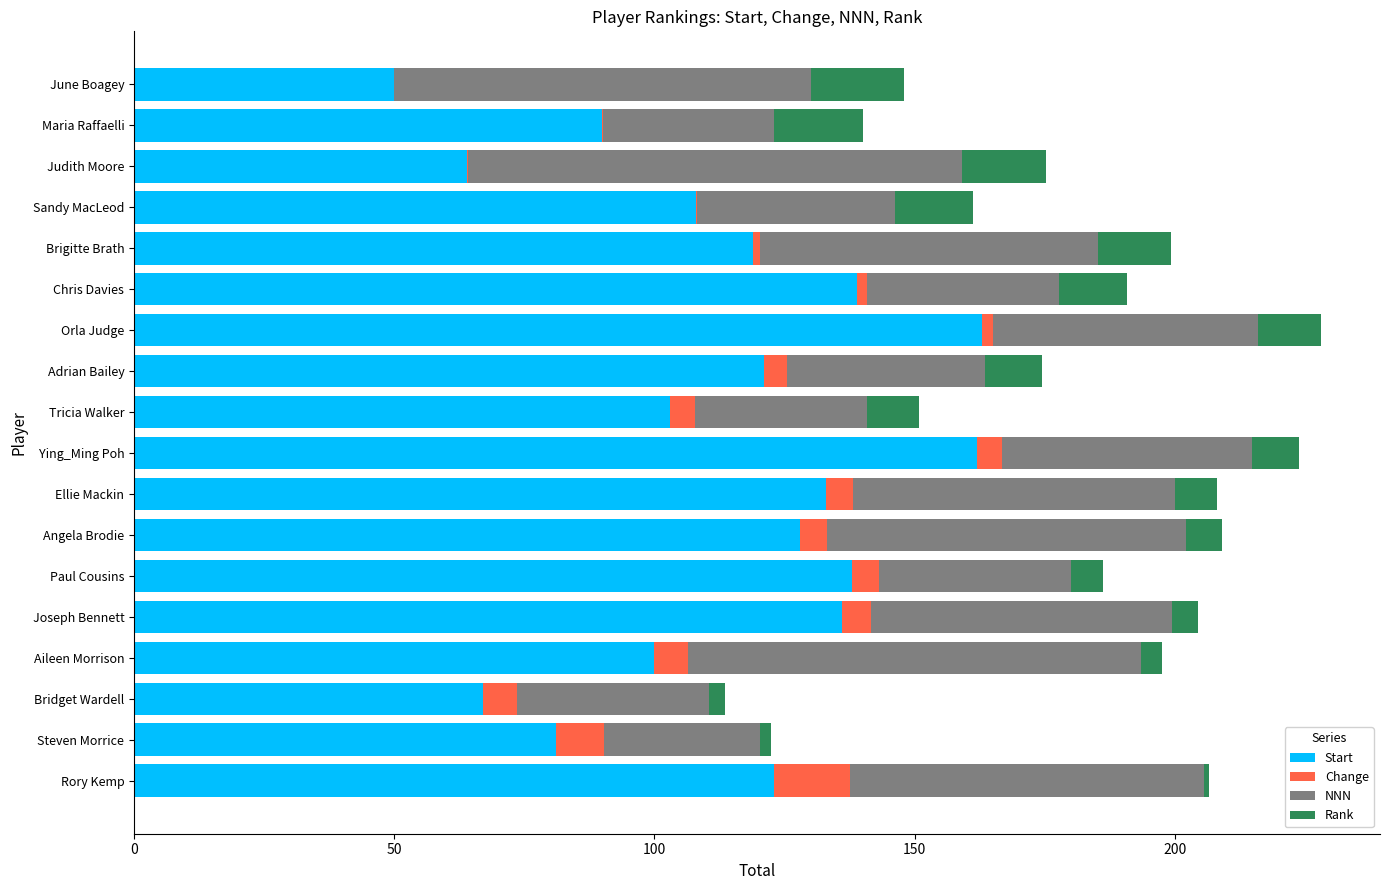

The value of Start at Rory Kemp is 68.1. True or false?

False